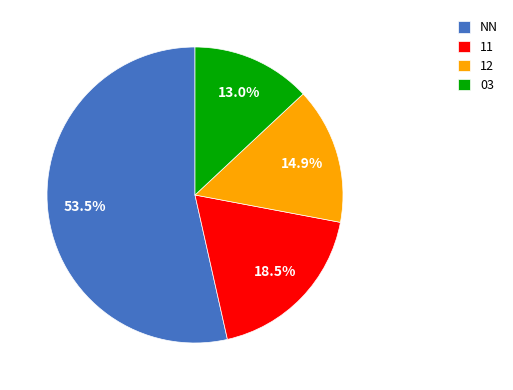

What is the largest slice in the pie chart?

NN